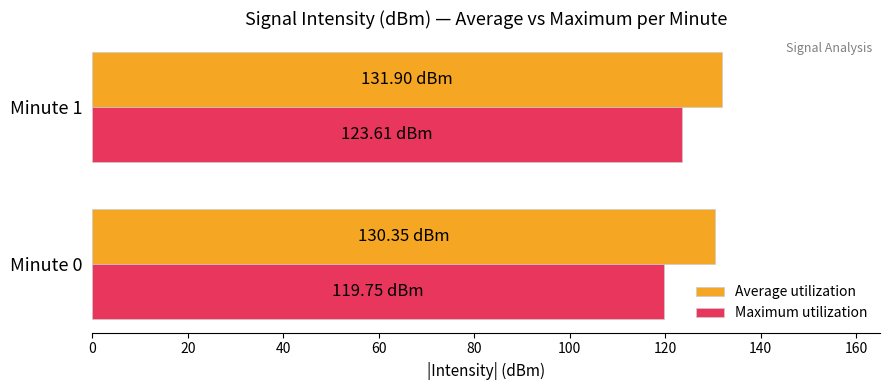

What is the difference between the maximum and minimum values in the Maximum utilization series?

3.9